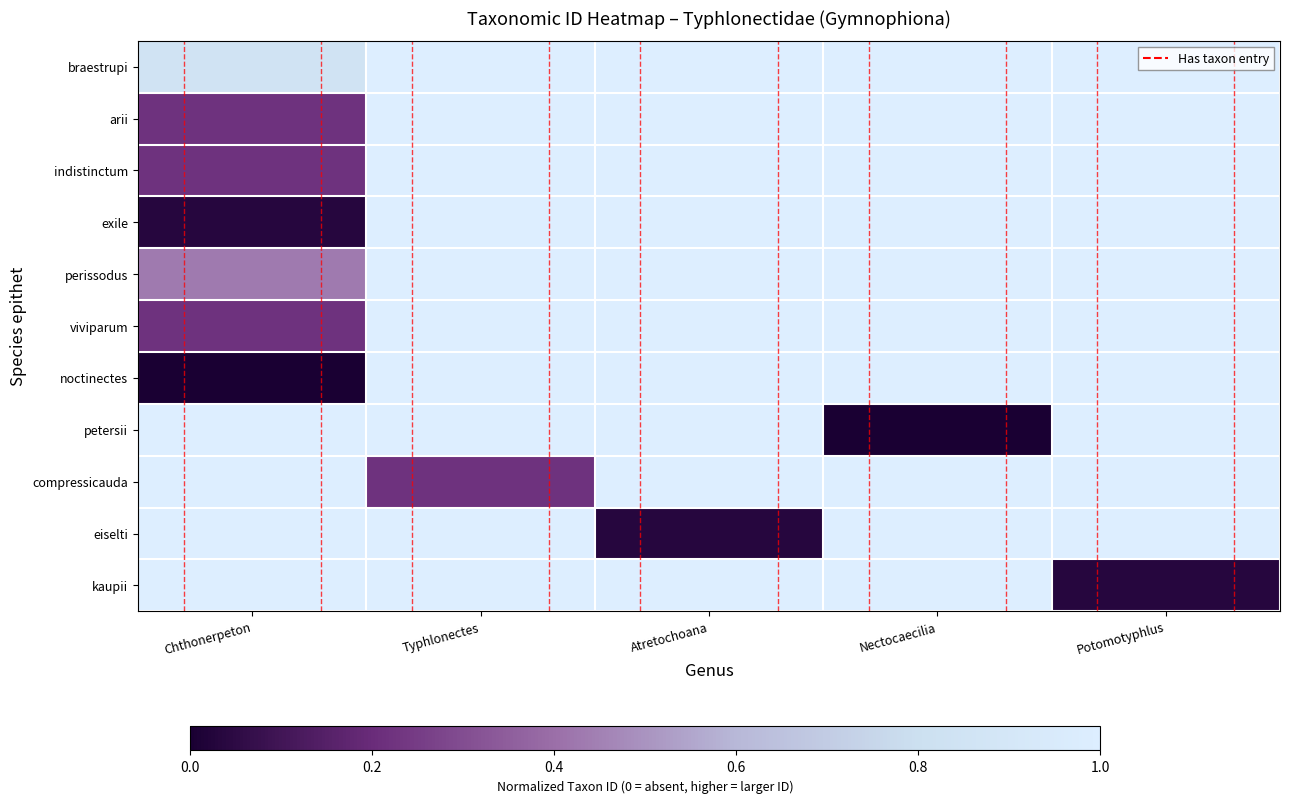

How many series are shown in this chart?

11